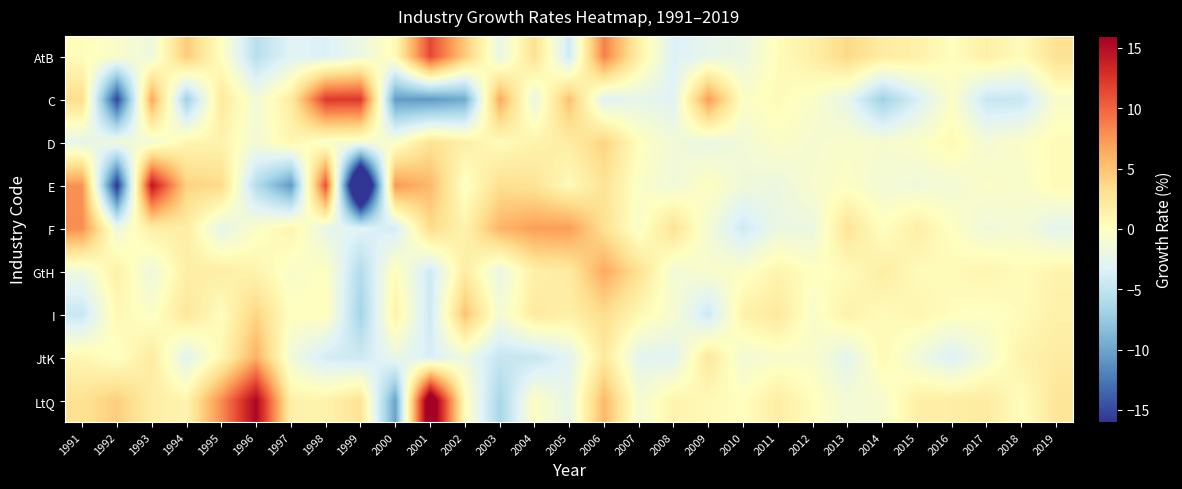

Which series has the largest total across all categories?

LtQ